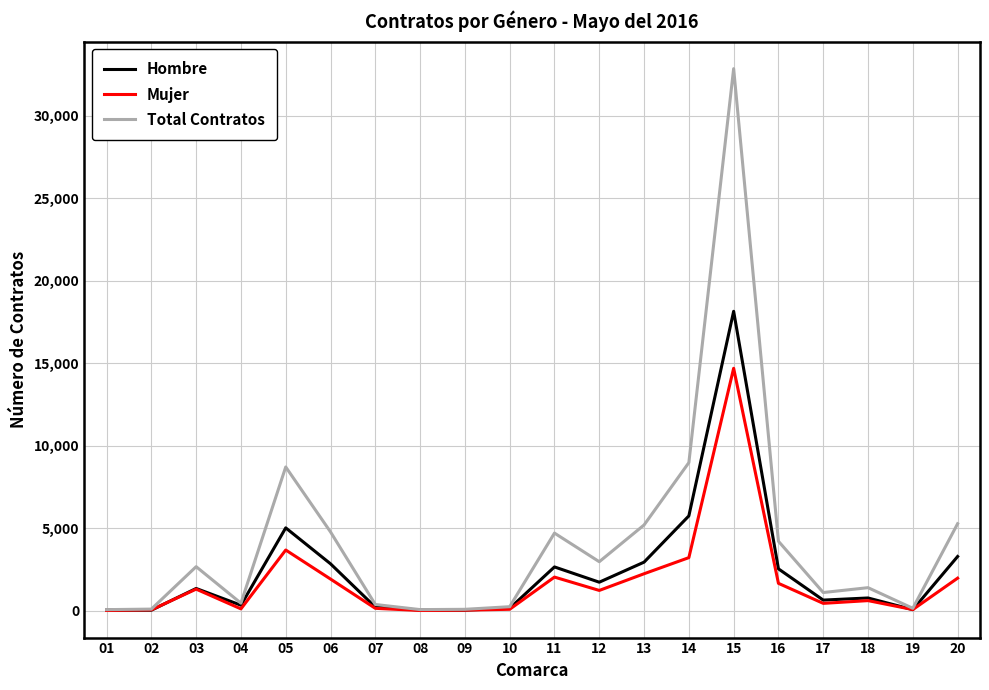

After their last crossing, which series has the higher values: Mujer or Hombre?

Hombre